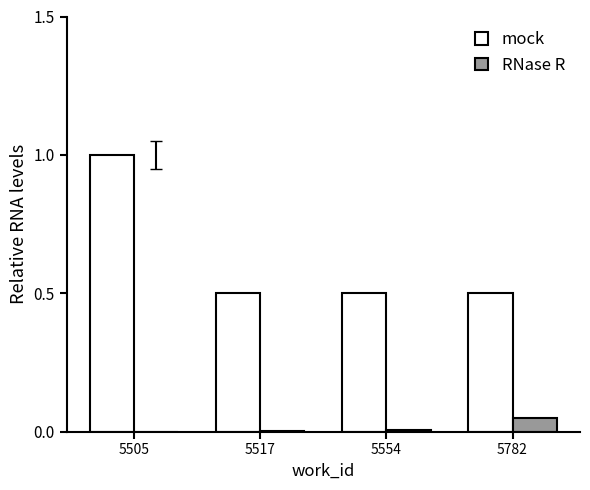

What is the difference between the mock values at 5505 and 5554?

0.5